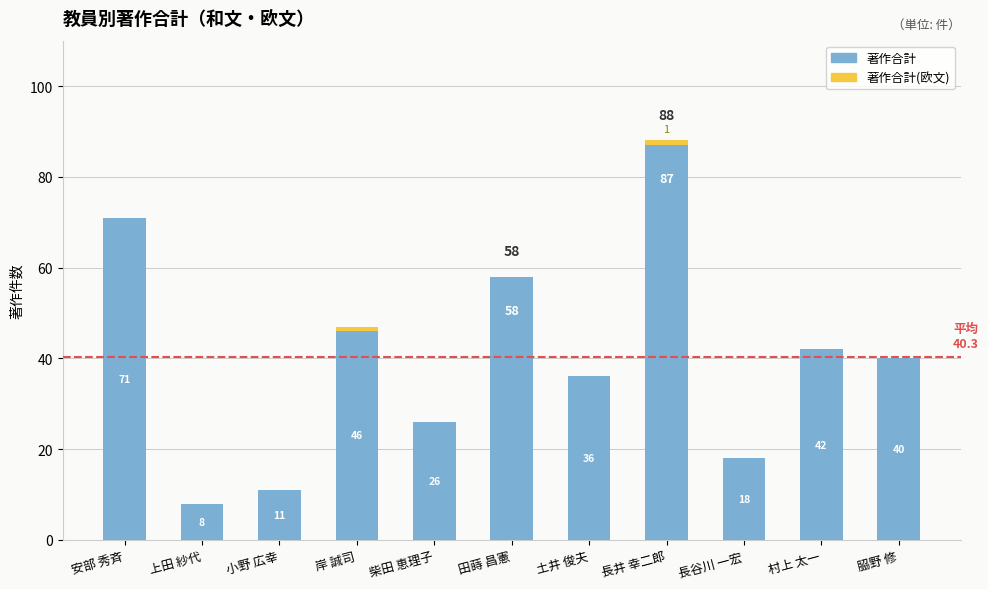

What is the sum of all 著作合計 values?

443